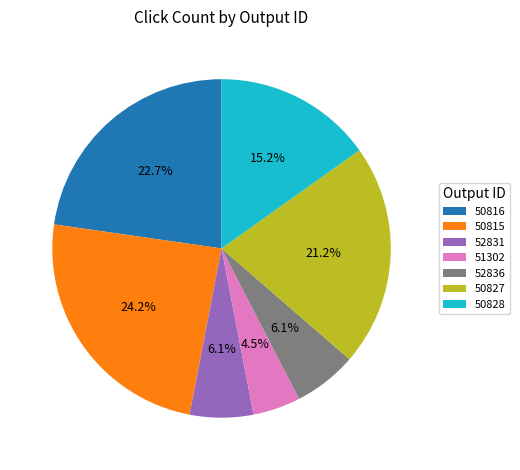

How many slices are in this pie chart?

7